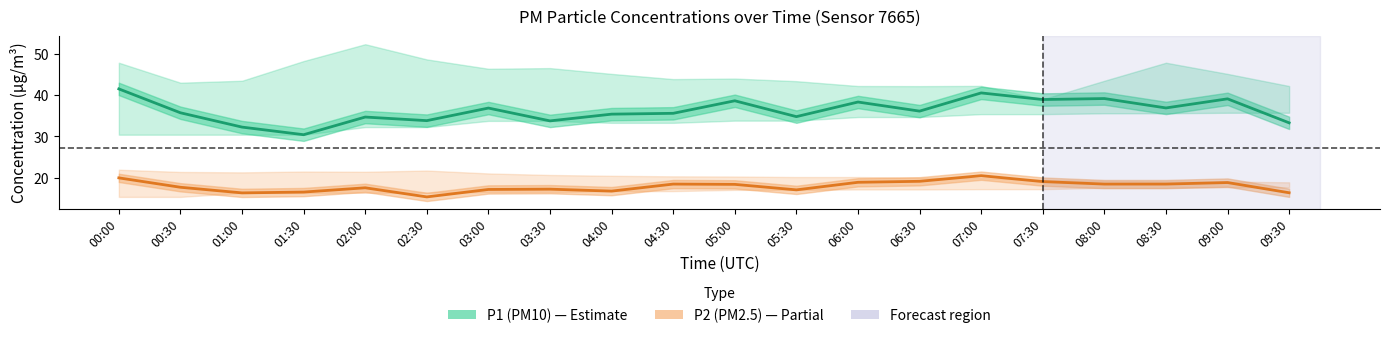

How many lines are shown in the chart?

2